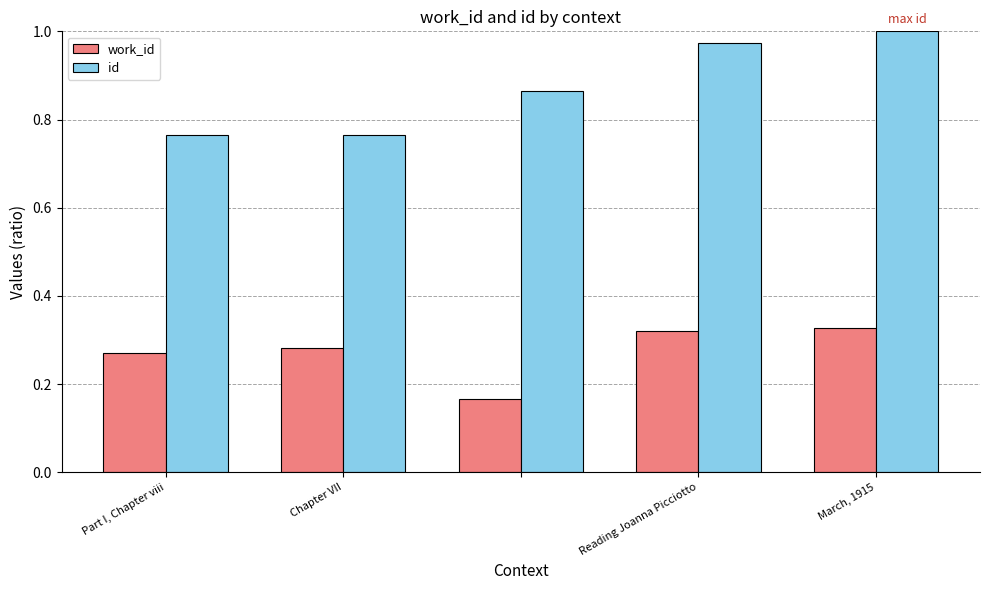

List the series in order of their peak value, lowest first.

work_id, id